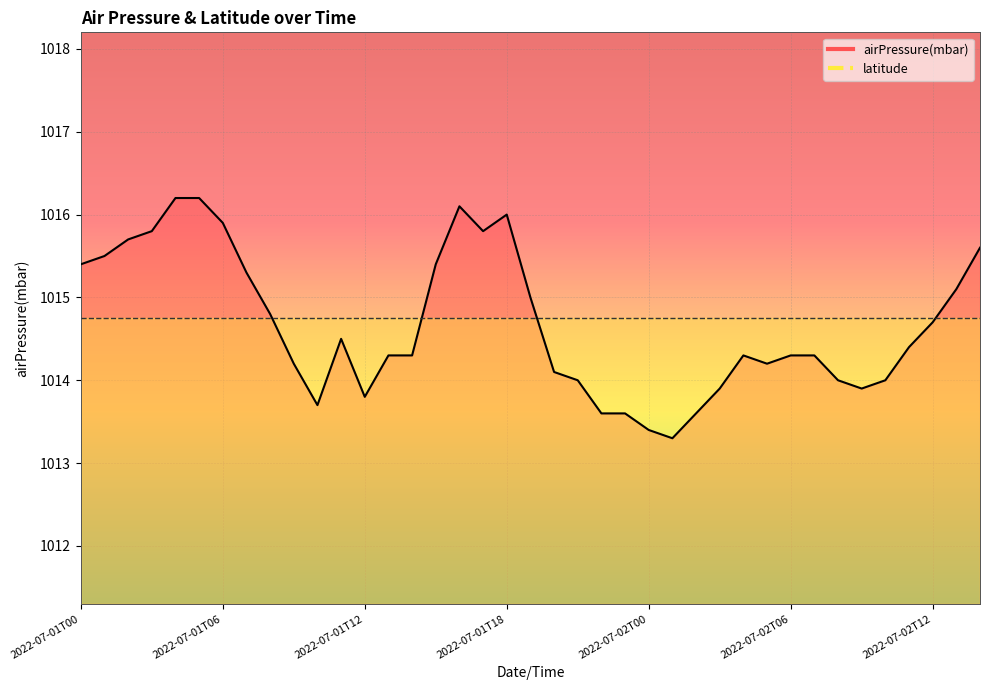

Reading right to left, extract all data points from this chart.

2022-07-02T14=1015.6	2022-07-02T13=1015.1	2022-07-02T12=1014.7	2022-07-02T11=1014.4	2022-07-02T10=1014.0	2022-07-02T09=1013.9	2022-07-02T08=1014.0	2022-07-02T07=1014.3	2022-07-02T06=1014.3	2022-07-02T05=1014.2	2022-07-02T04=1014.3	2022-07-02T03=1013.9	2022-07-02T02=1013.6	2022-07-02T01=1013.3	2022-07-02T00=1013.4	2022-07-01T23=1013.6	2022-07-01T22=1013.6	2022-07-01T21=1014.0	2022-07-01T20=1014.1	2022-07-01T19=1015.0	2022-07-01T18=1016.0	2022-07-01T17=1015.8	2022-07-01T16=1016.1	2022-07-01T15=1015.4	2022-07-01T14=1014.3	2022-07-01T13=1014.3	2022-07-01T12=1013.8	2022-07-01T11=1014.5	2022-07-01T10=1013.7	2022-07-01T09=1014.2	2022-07-01T08=1014.8	2022-07-01T07=1015.3	2022-07-01T06=1015.9	2022-07-01T05=1016.2	2022-07-01T04=1016.2	2022-07-01T03=1015.8	2022-07-01T02=1015.7	2022-07-01T01=1015.5	2022-07-01T00=1015.4